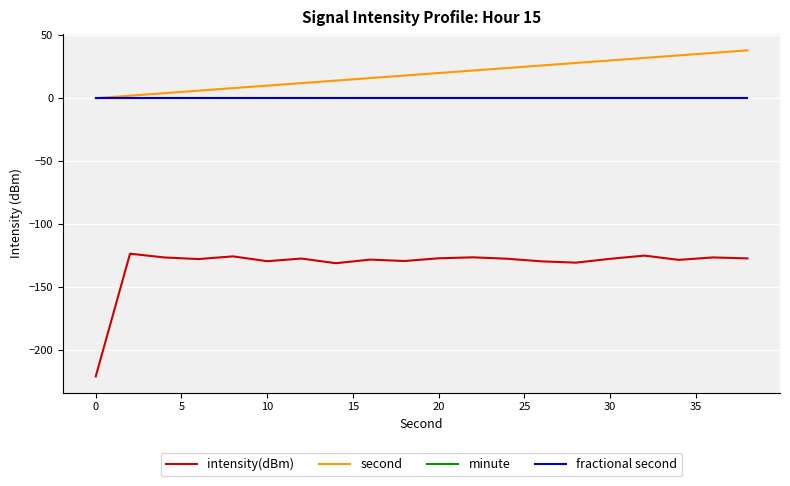

Does the chart have visible grid lines?

Yes